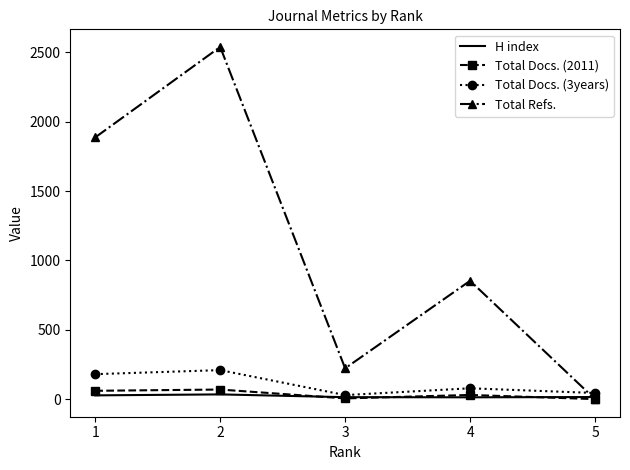

Between 1 and 5, which series saw the biggest shift?

Total Refs.